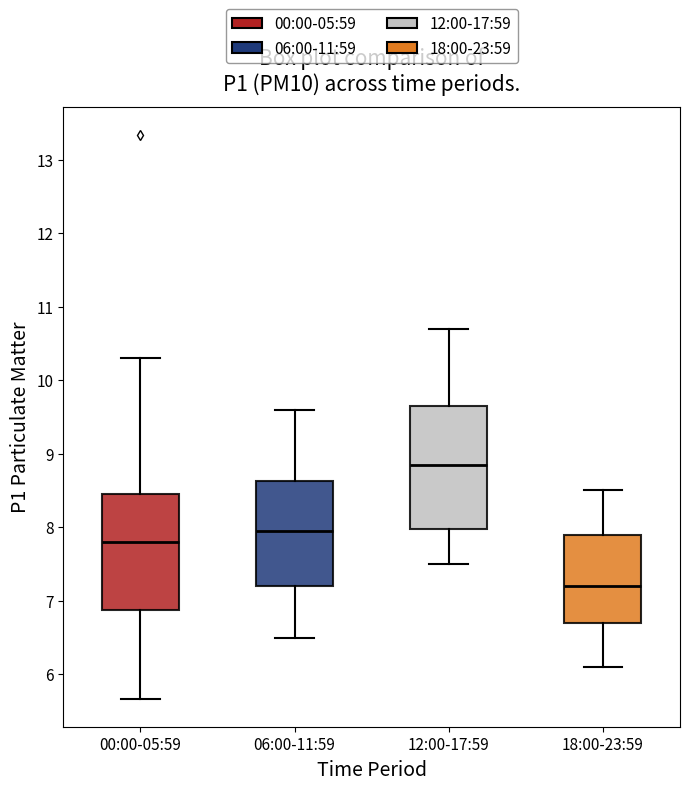

Where is the upper edge of the box for 06:00-11:59 on the y-axis? The values are not printed on the chart, so give them approximately, as read against the axis.

8.6